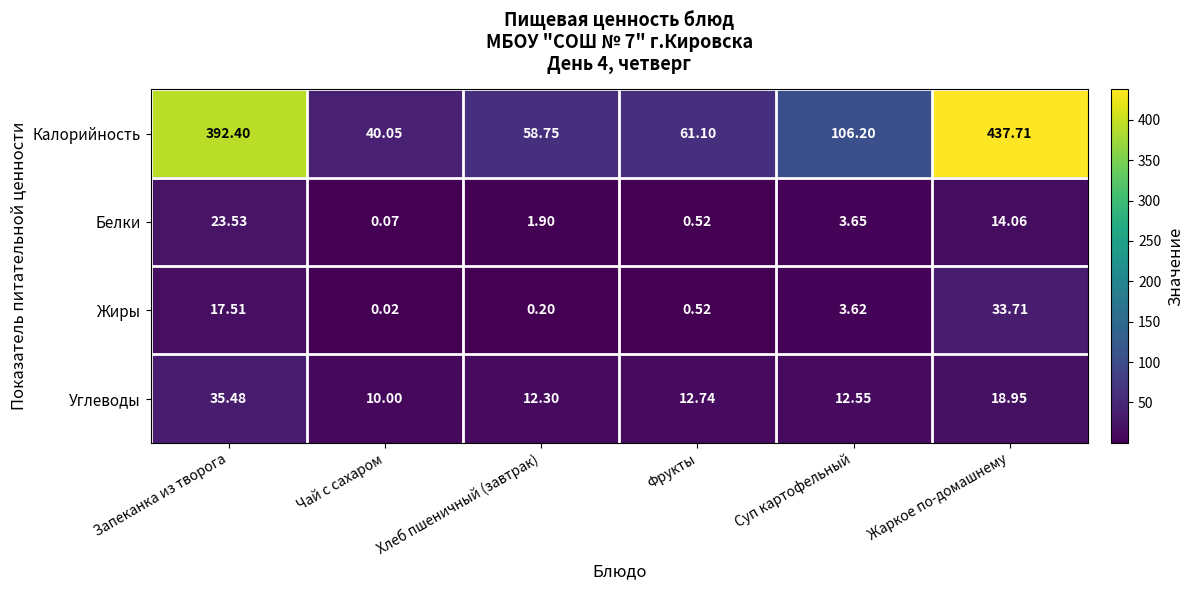

List the labels in order of Калорийность value, smallest first.

Чай с сахаром, Хлеб пшеничный (завтрак), Фрукты, Суп картофельный, Запеканка из творога, Жаркое по-домашнему